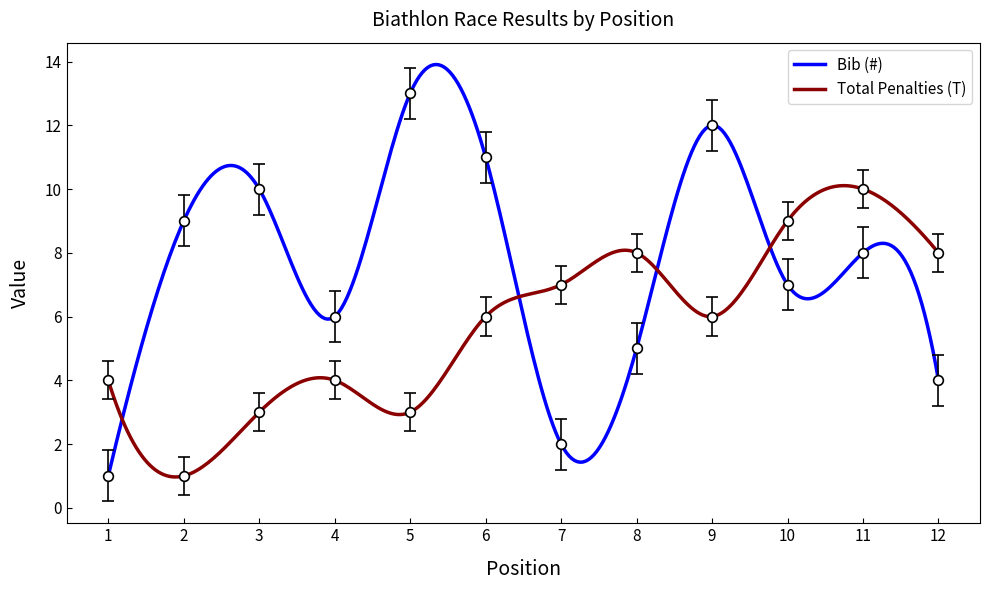

List the series in order of their overall mean, lowest first.

Total Penalties (T), Bib (#)